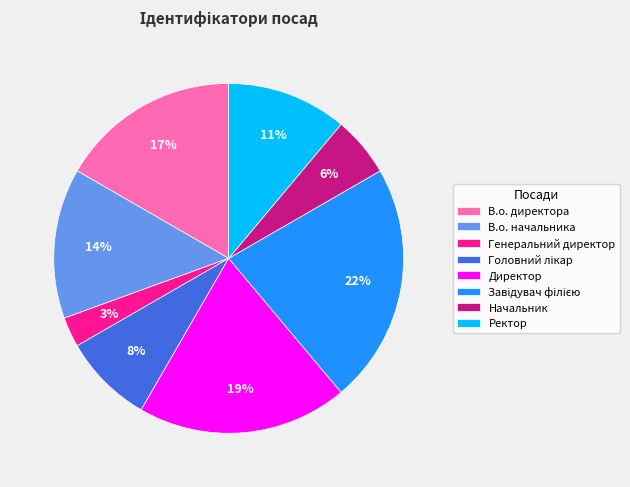

What percentage is the Генеральний директор slice, to the nearest percent?

3%